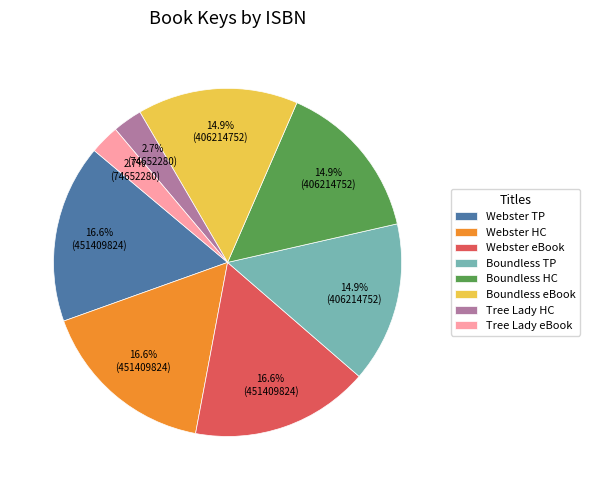

What is the total percentage of Webster HC and Boundless eBook?

31.5%